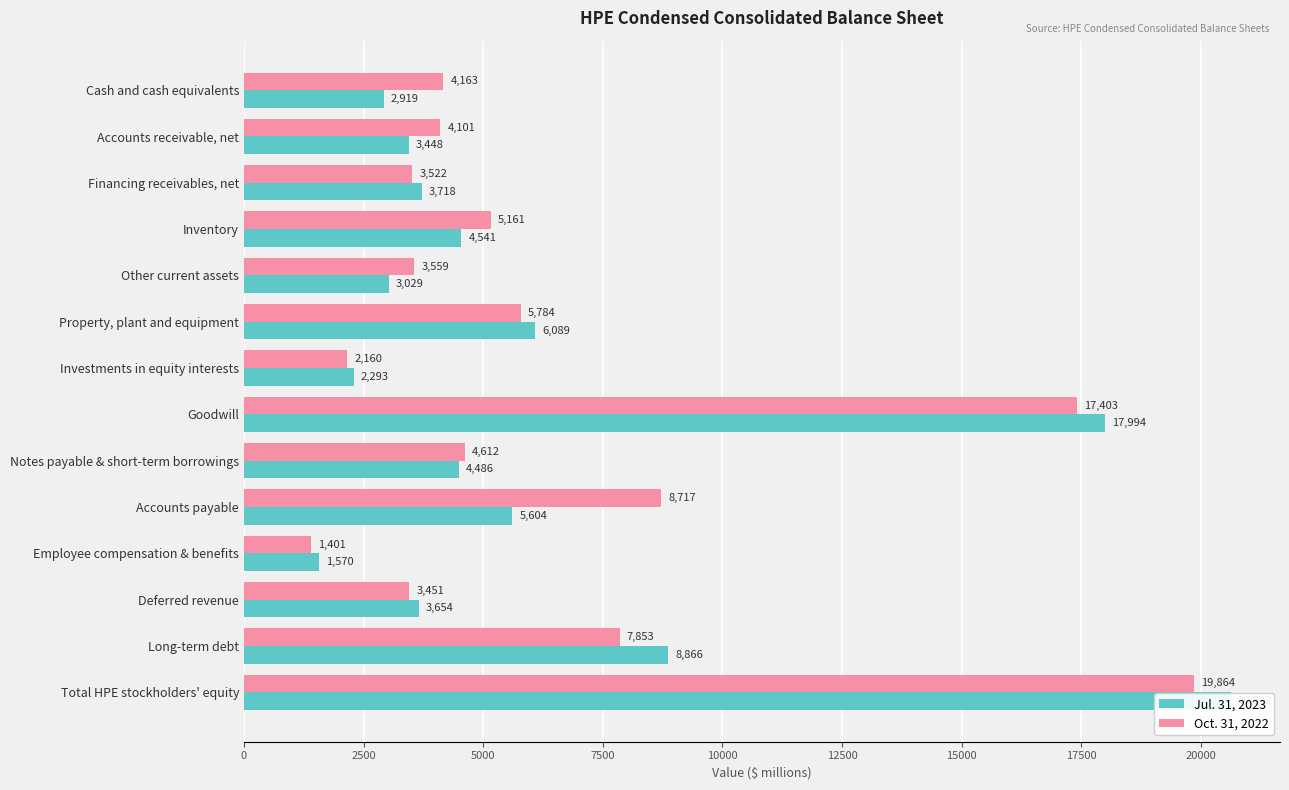

What are all the series names shown in the legend?

Jul. 31, 2023, Oct. 31, 2022